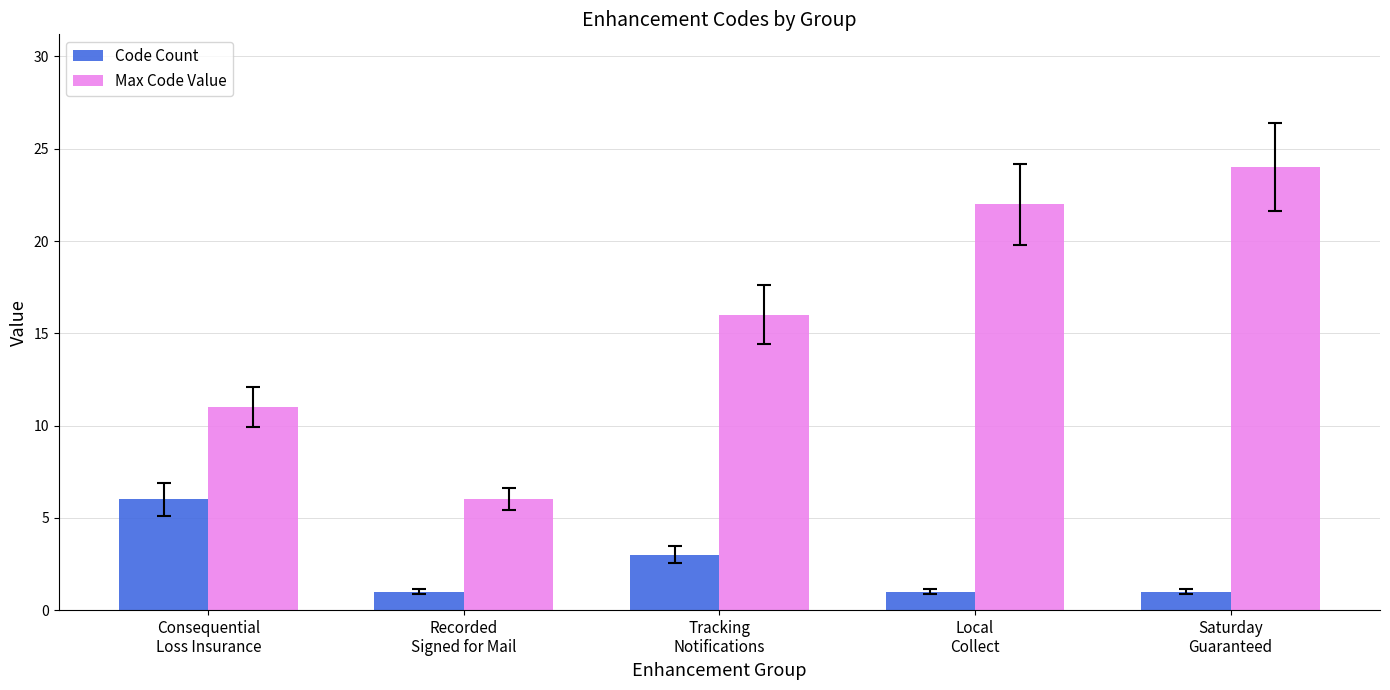

What is the label of the 5th bar from the right?

Consequential
Loss Insurance